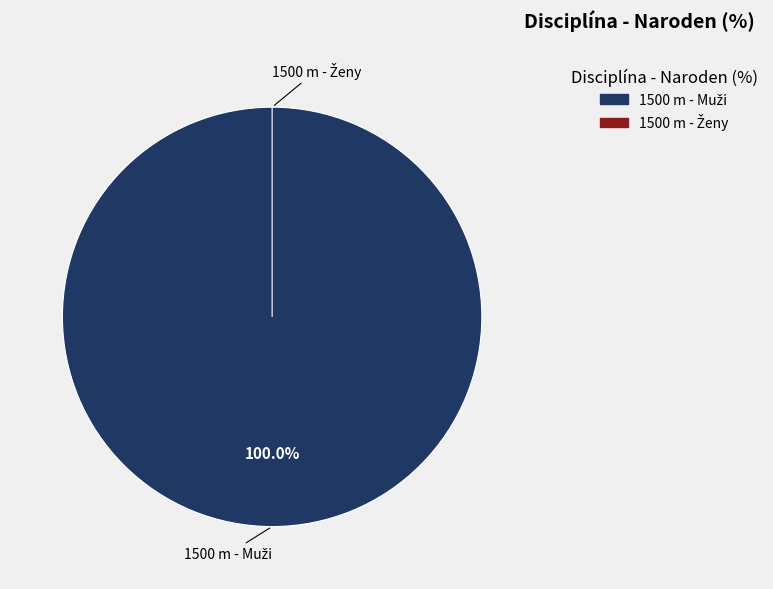

To the nearest percent, what percentage of the pie is 1500 m - Muži?

100%